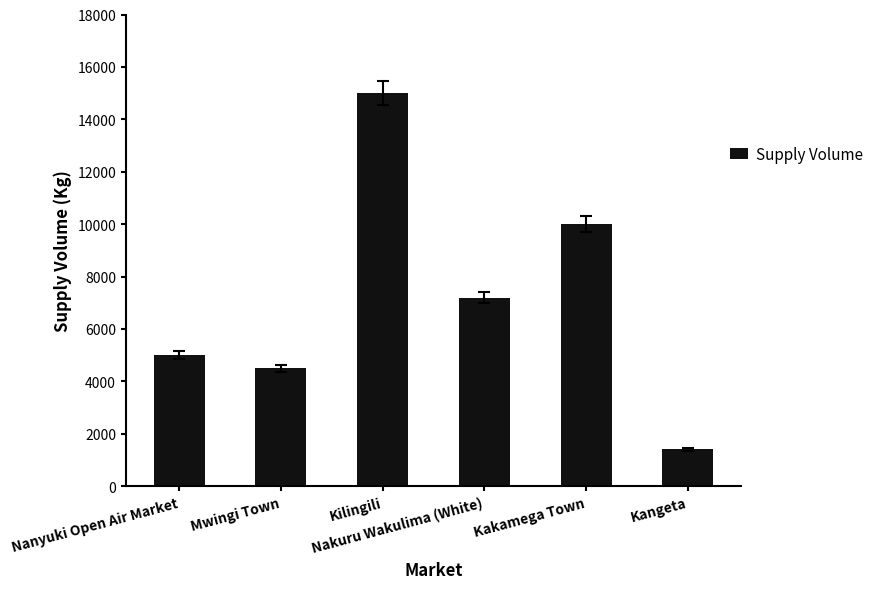

How many series are shown in this chart?

1